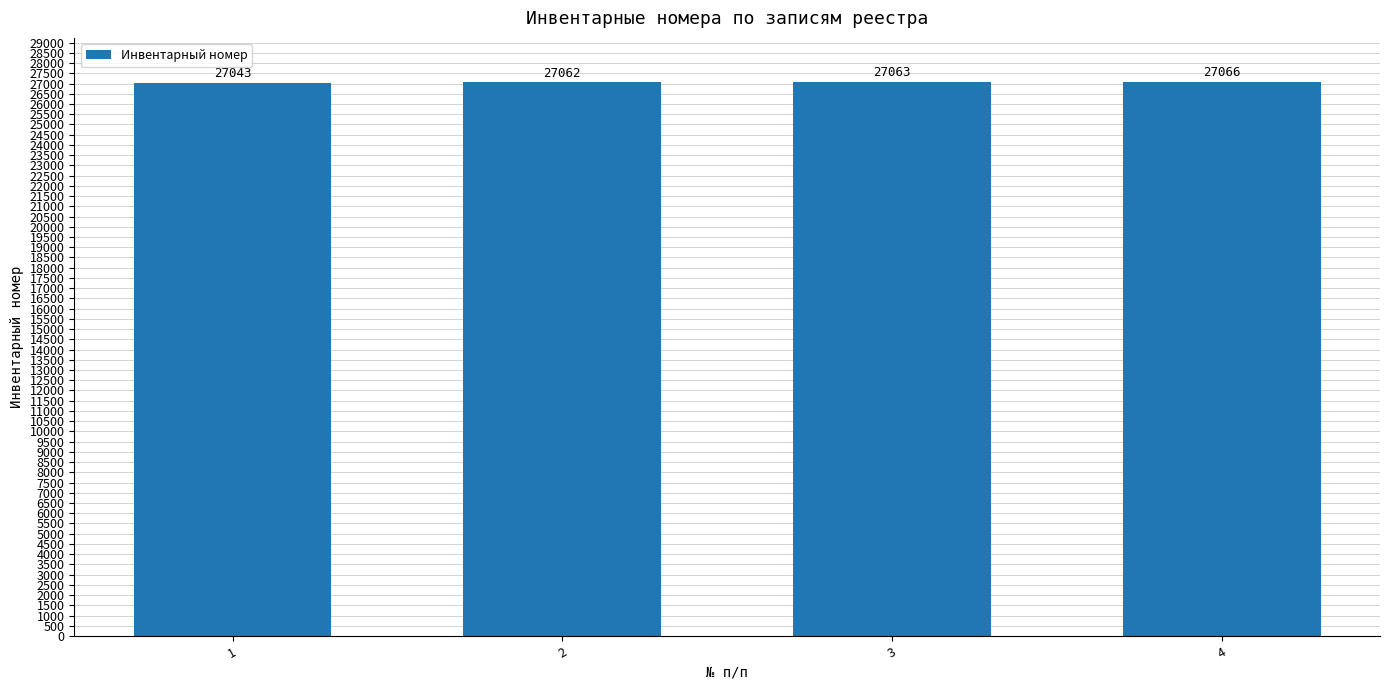

How many series are shown in this chart?

1